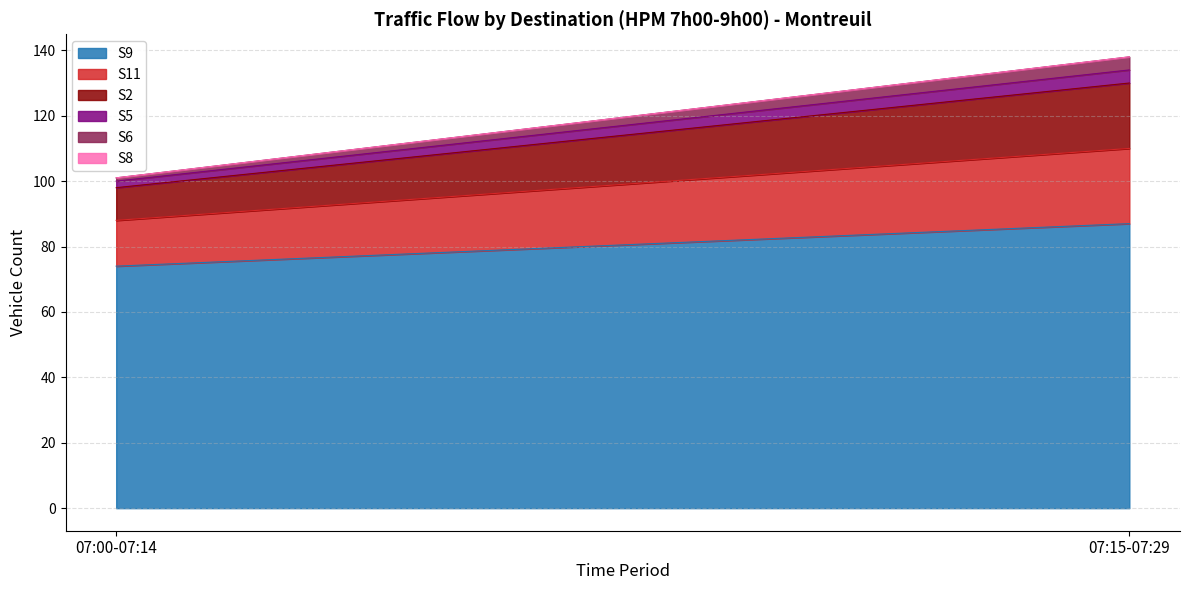

At which category is the sum across all series the highest?

07:15-07:29